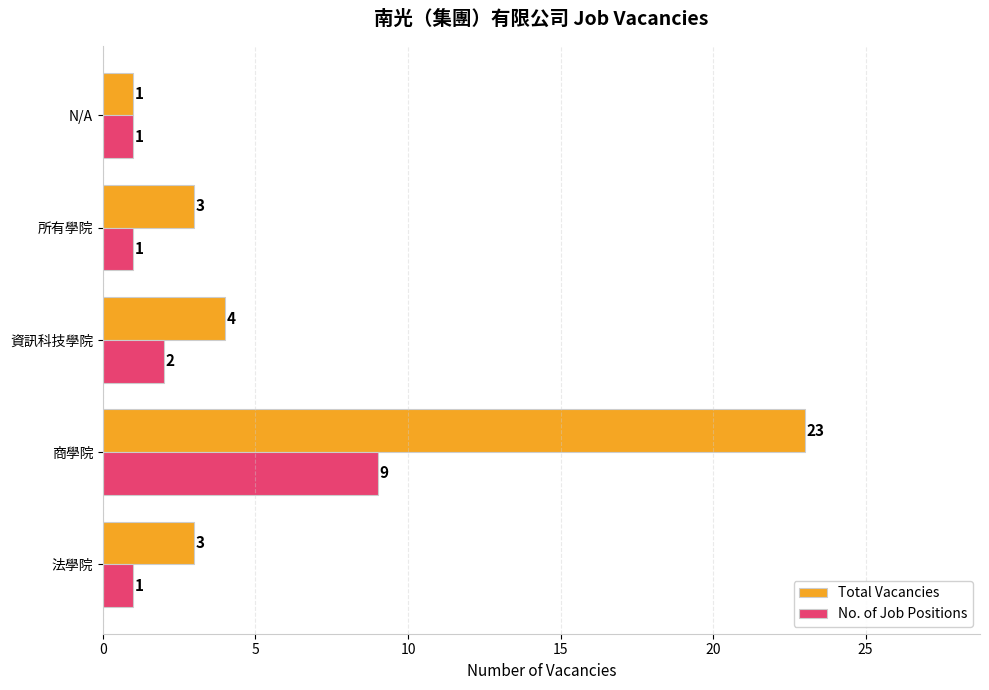

Which category has the highest value across all series?

商學院